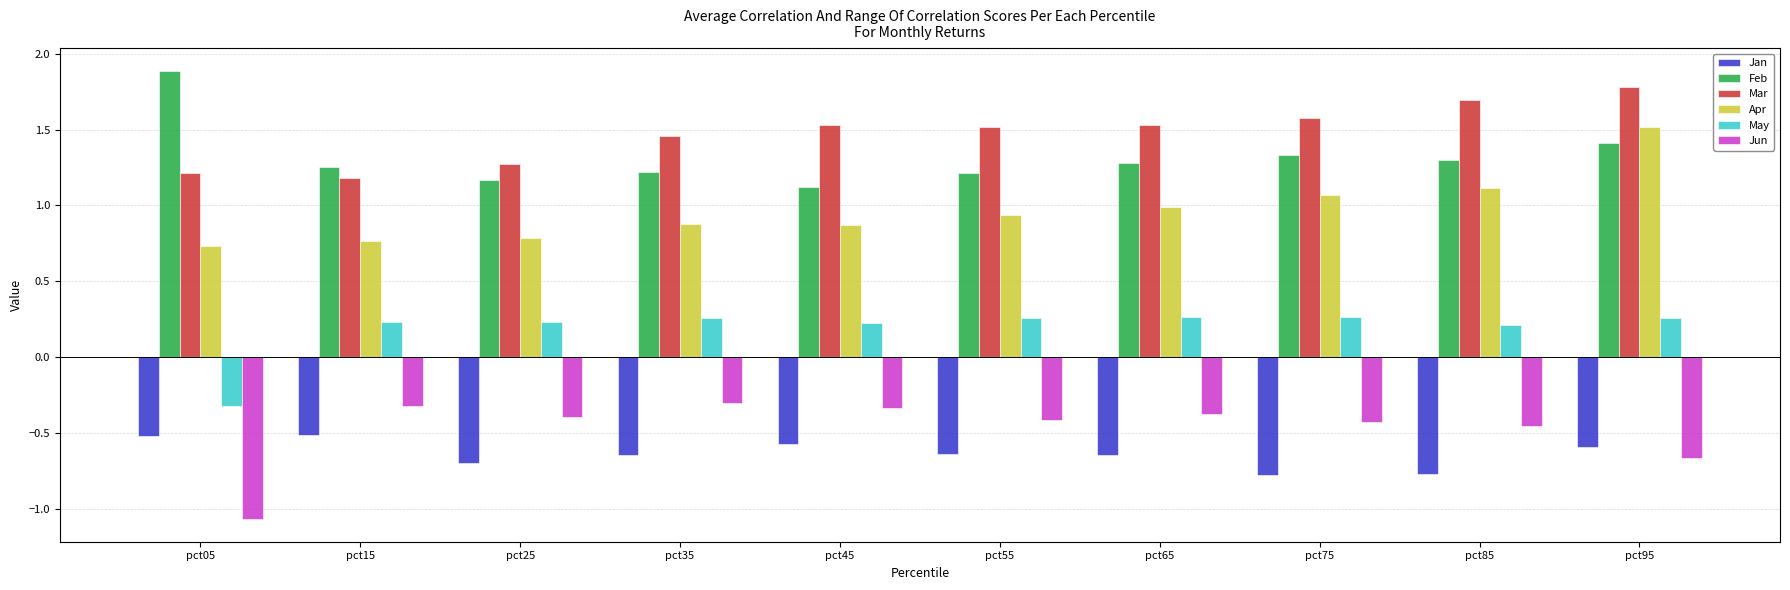

At which category does the chart reach its peak across all series?

pct05